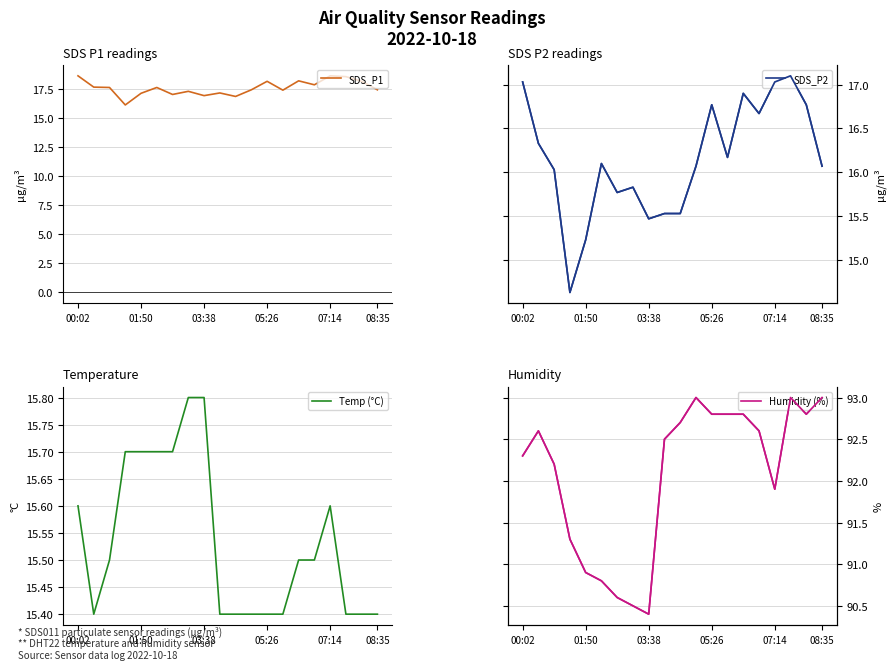

What are all the series names shown in the legend?

SDS_P1, SDS_P2, Temp (°C), Humidity (%)